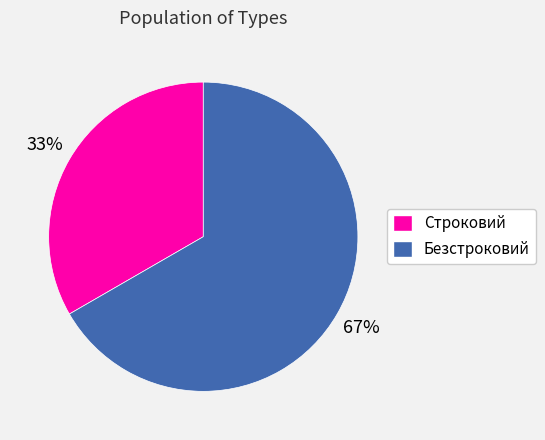

Is it true that Строковий is 33% of the pie?

True